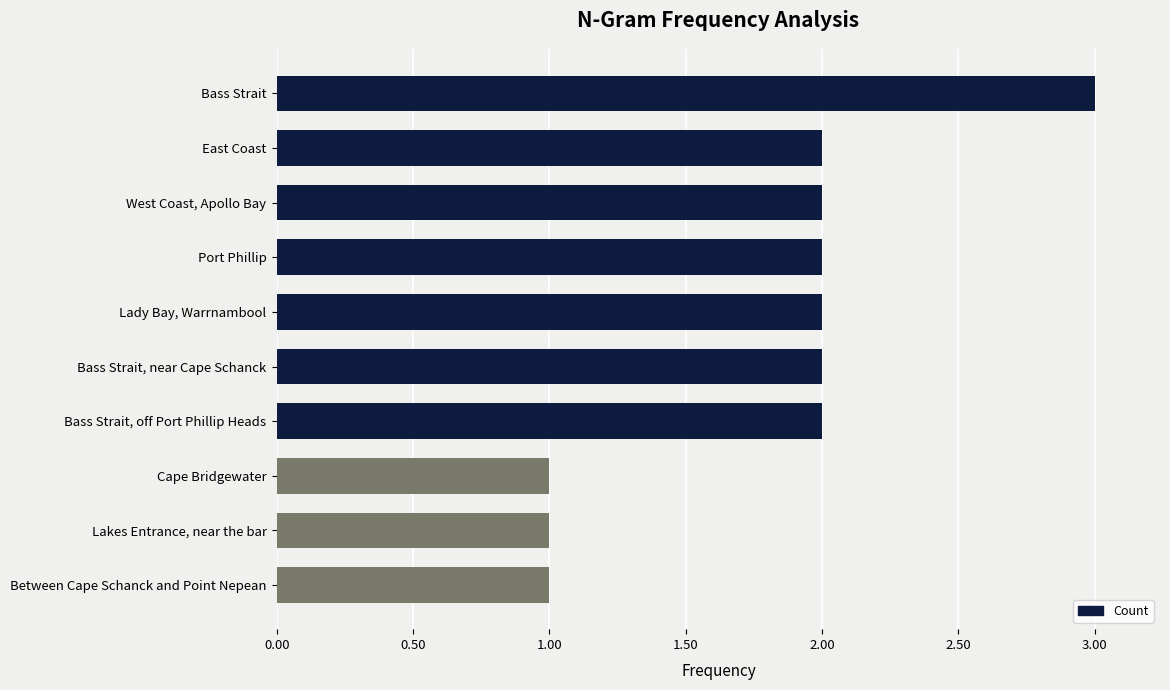

The chart shows a value of 1 at Between Cape Schanck and Point Nepean. True or false?

True